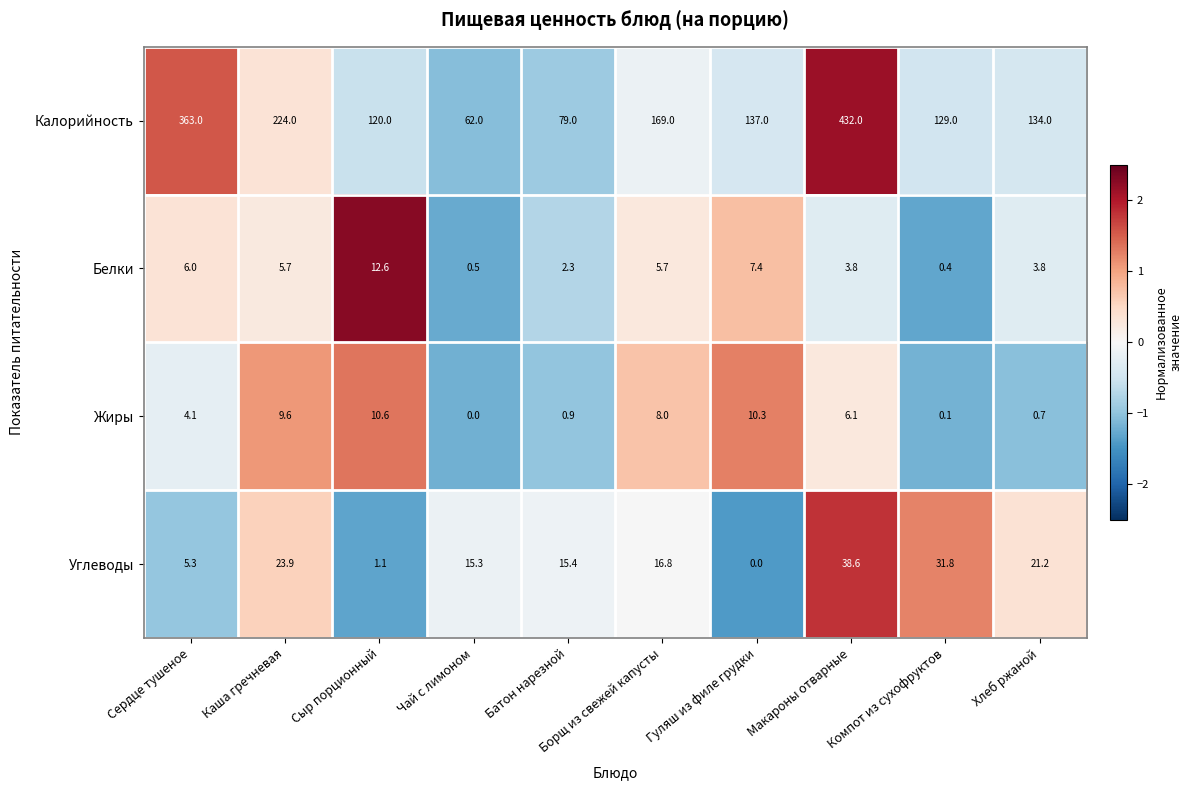

What is the highest value of the Белки series?

12.6